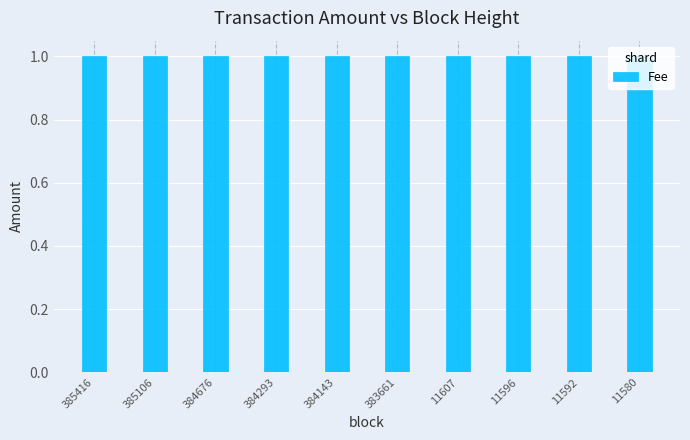

Between 11607 and 383661, which is larger?

11607